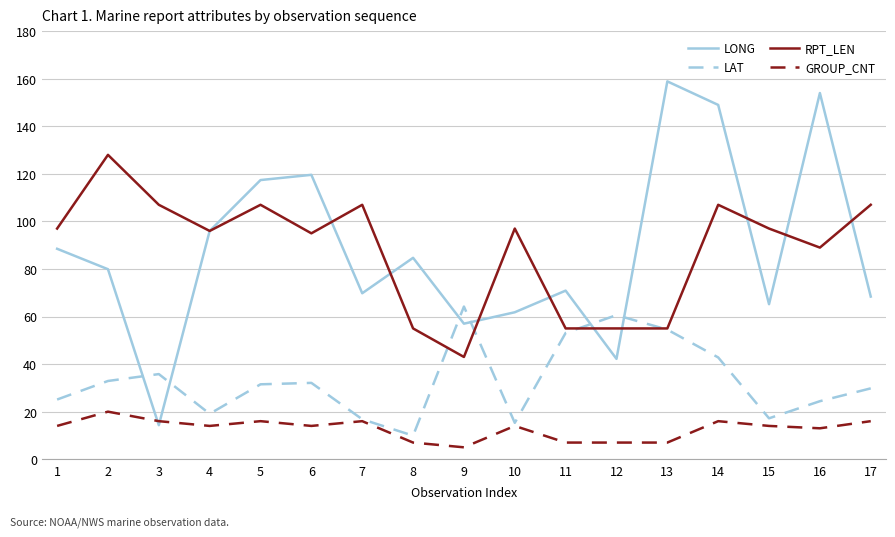

Which category has the lowest value across all series?

9